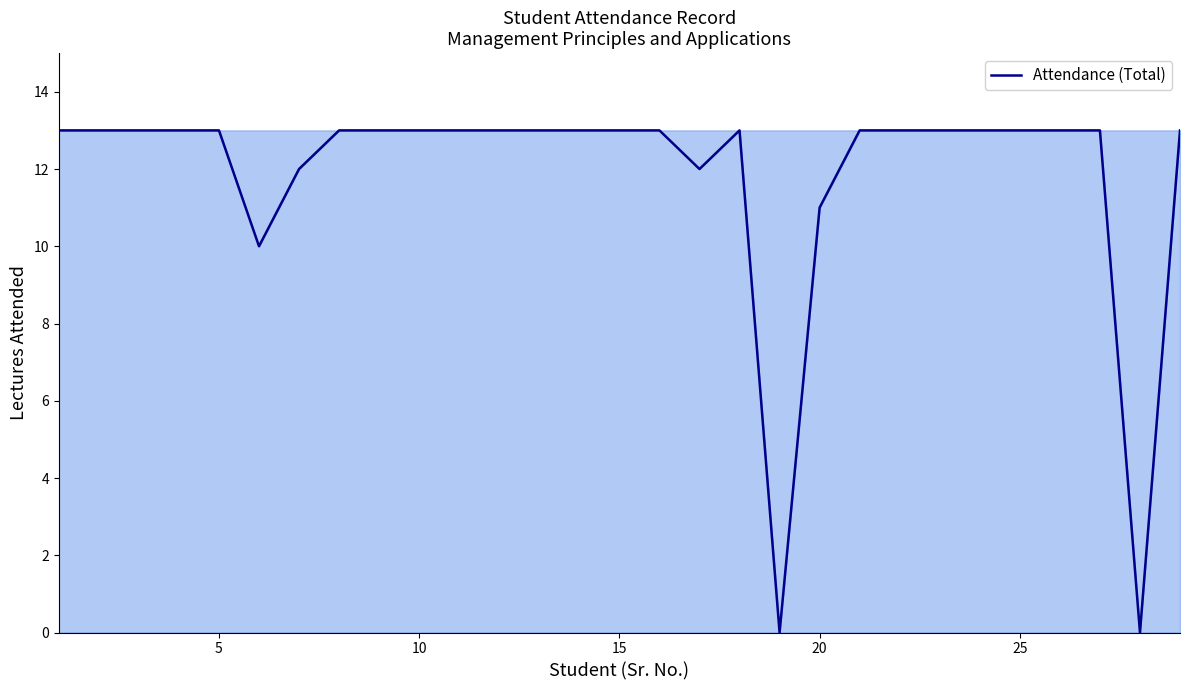

What is the difference between the maximum and minimum values?

13